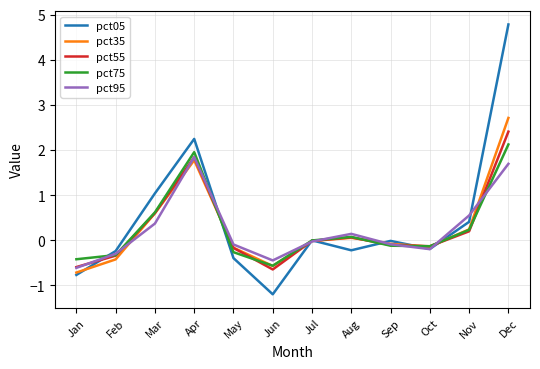

What value does the pct75 series have at Feb?

-0.3